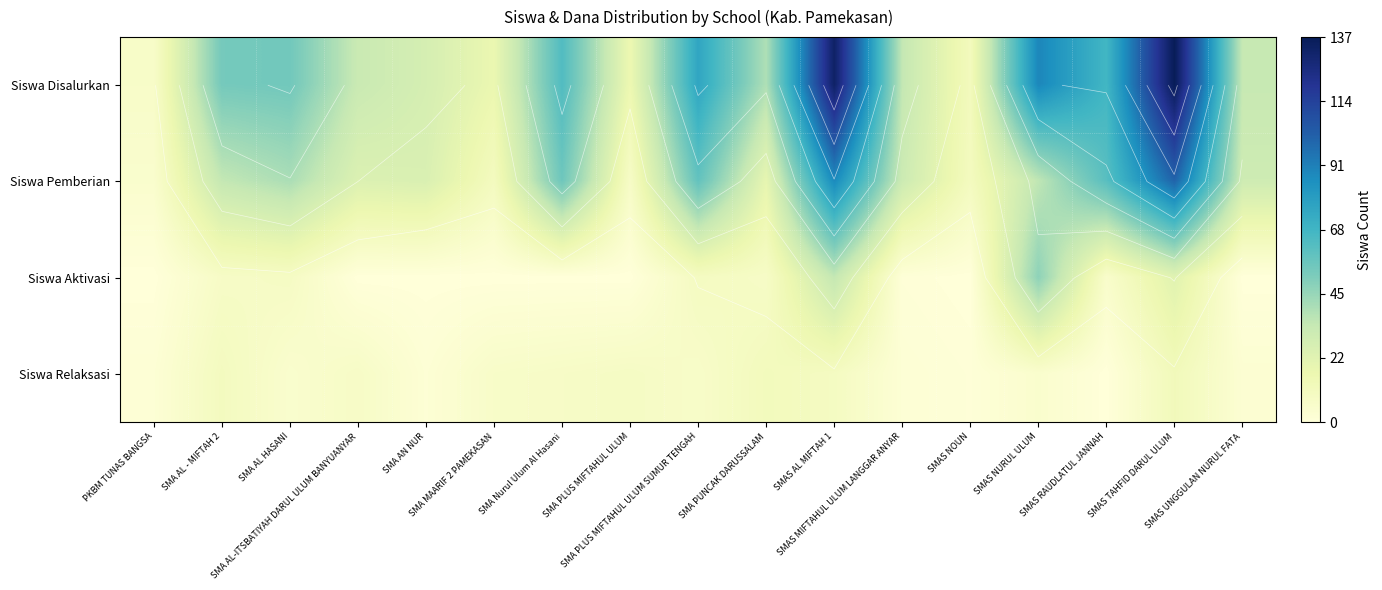

What is the greatest value displayed?

137